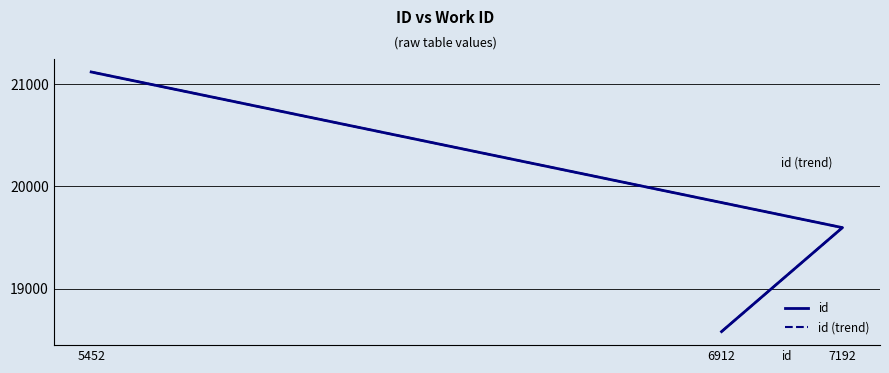

True or false: id (trend) has a value of 18578 at 6912.

True